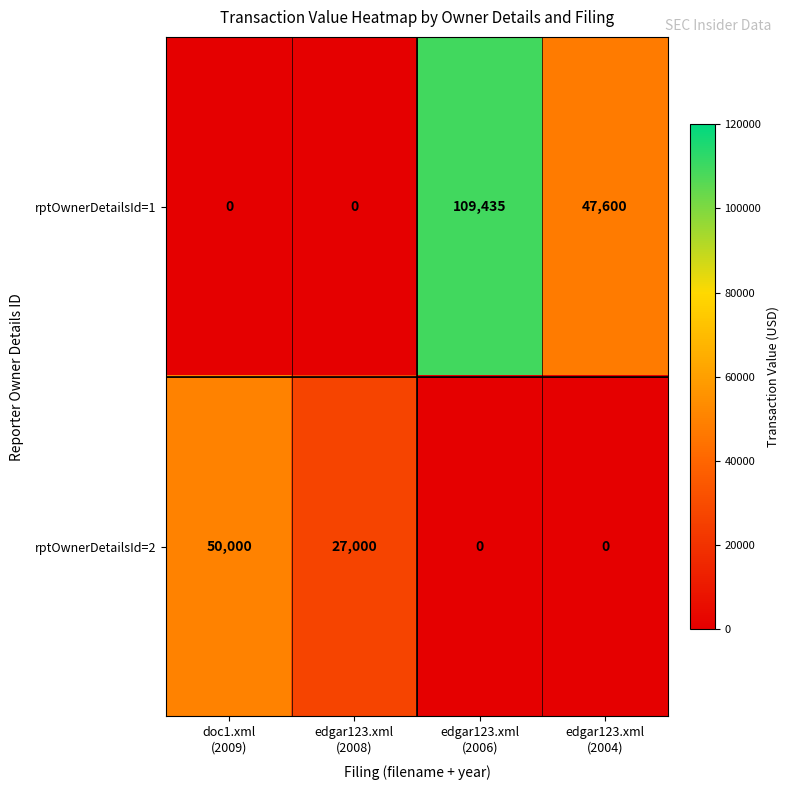

Count the number of categories in the chart.

4